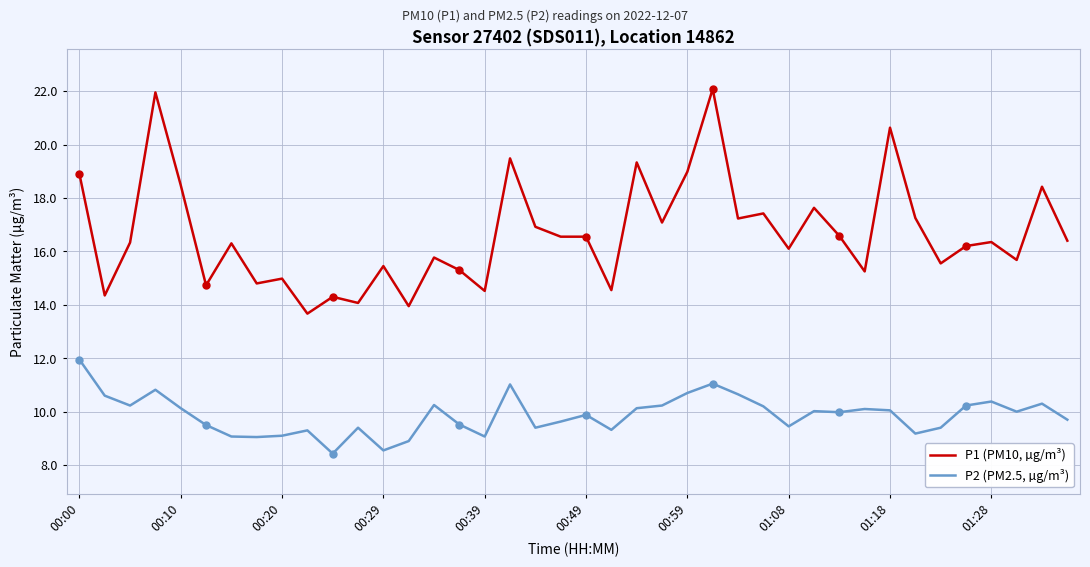

Rank the series by their average value, from lowest to highest.

P2 (PM2.5, µg/m³), P1 (PM10, µg/m³)